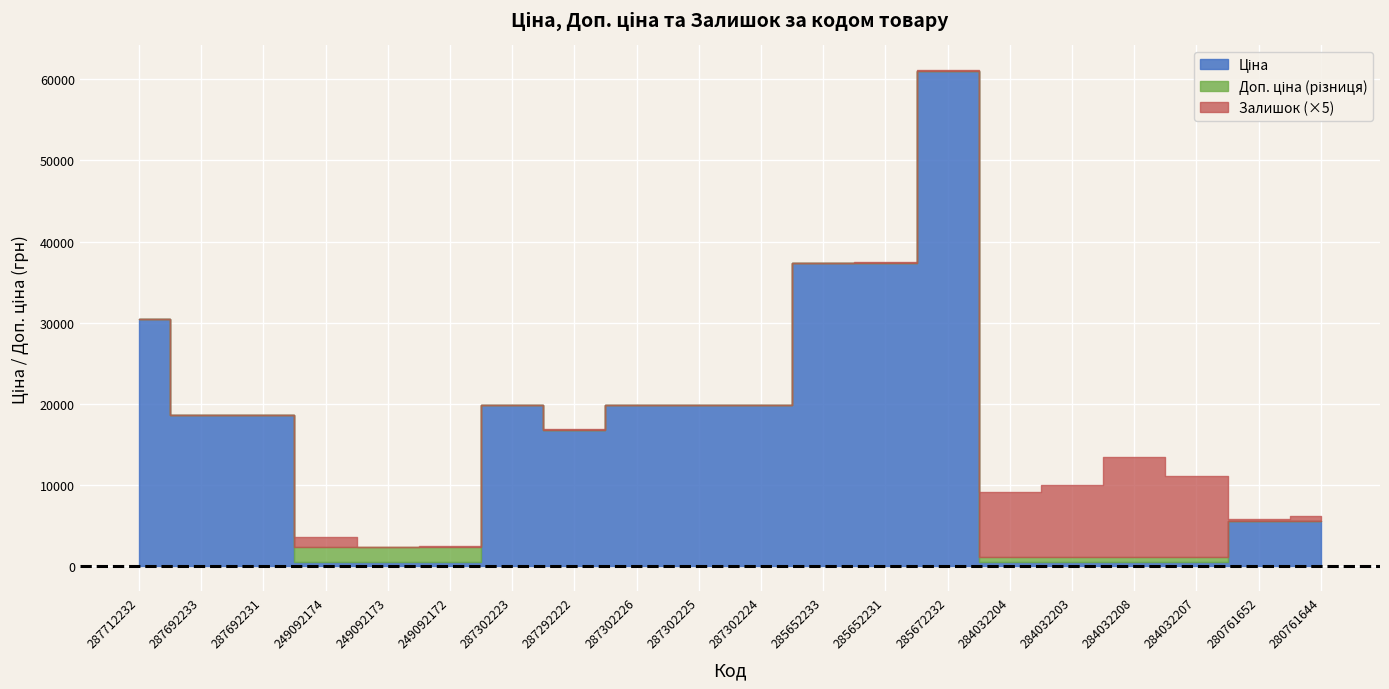

Which category has the lowest value across all series?

287712232